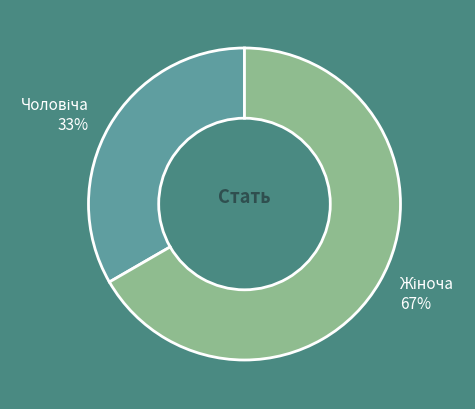

Is there any slice that represents more than half of the pie?

Yes